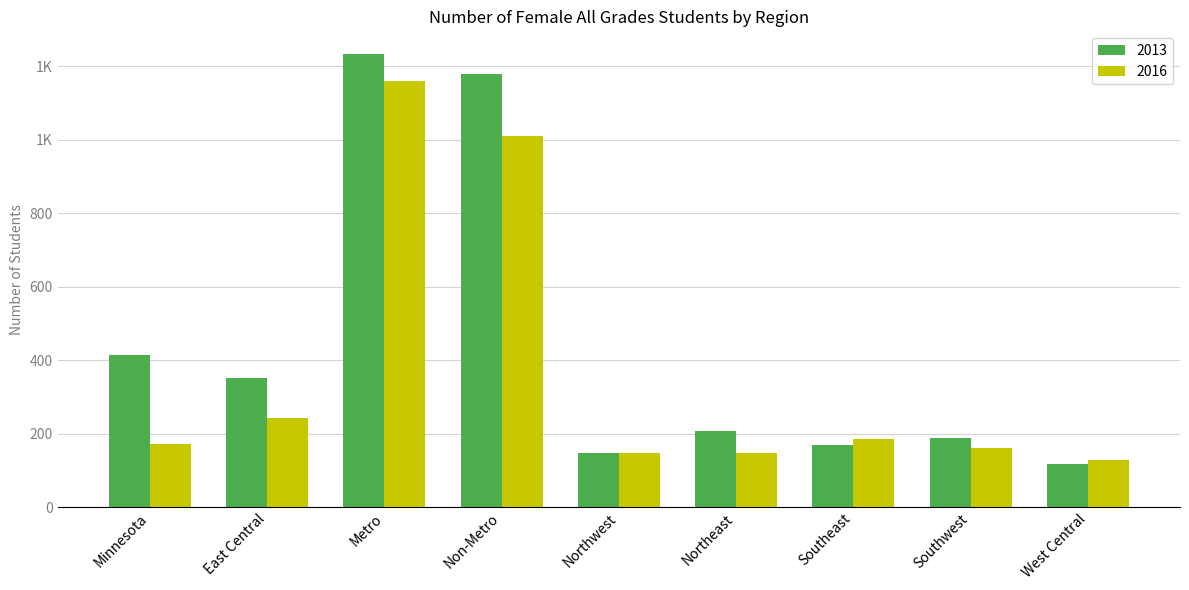

What is the spread (max minus min) of values at Northeast?

60